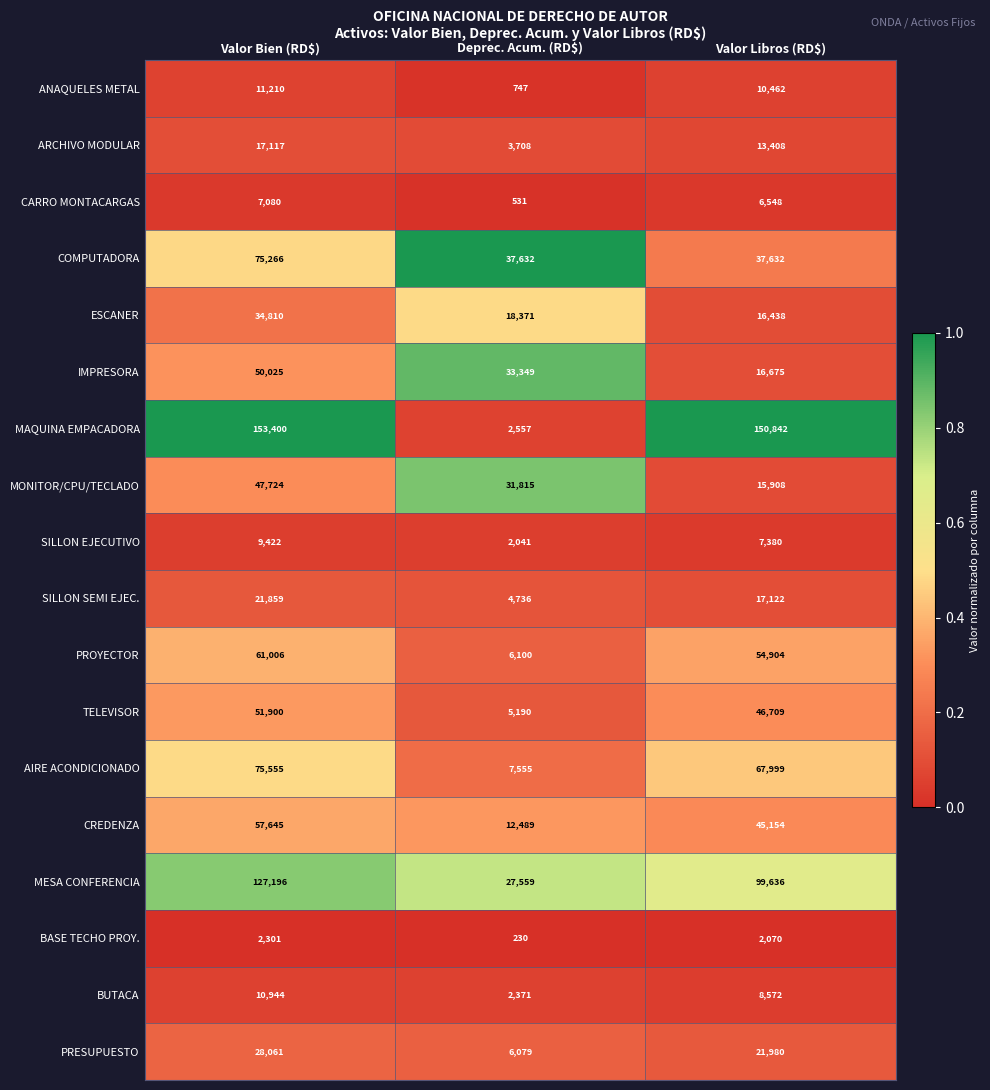

Which series changed the most between Valor Bien (RD$) and Valor Libros (RD$)?

COMPUTADORA